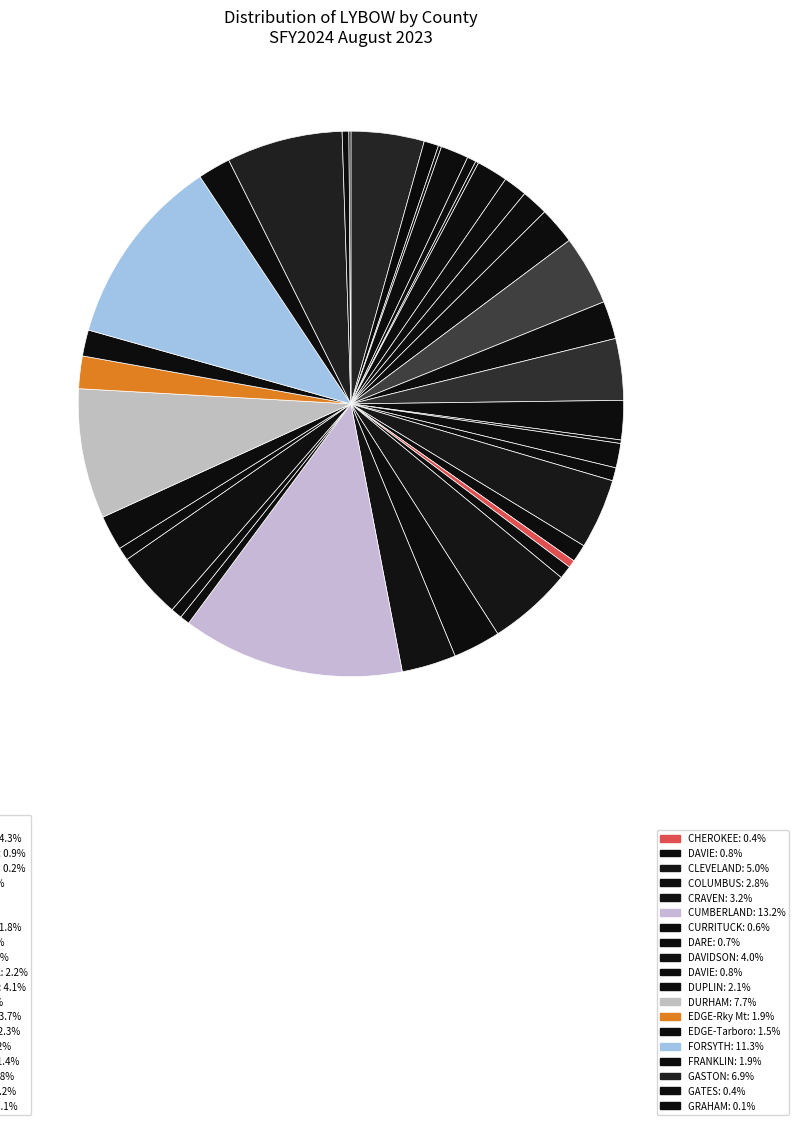

Count the number of slices in the pie.

38